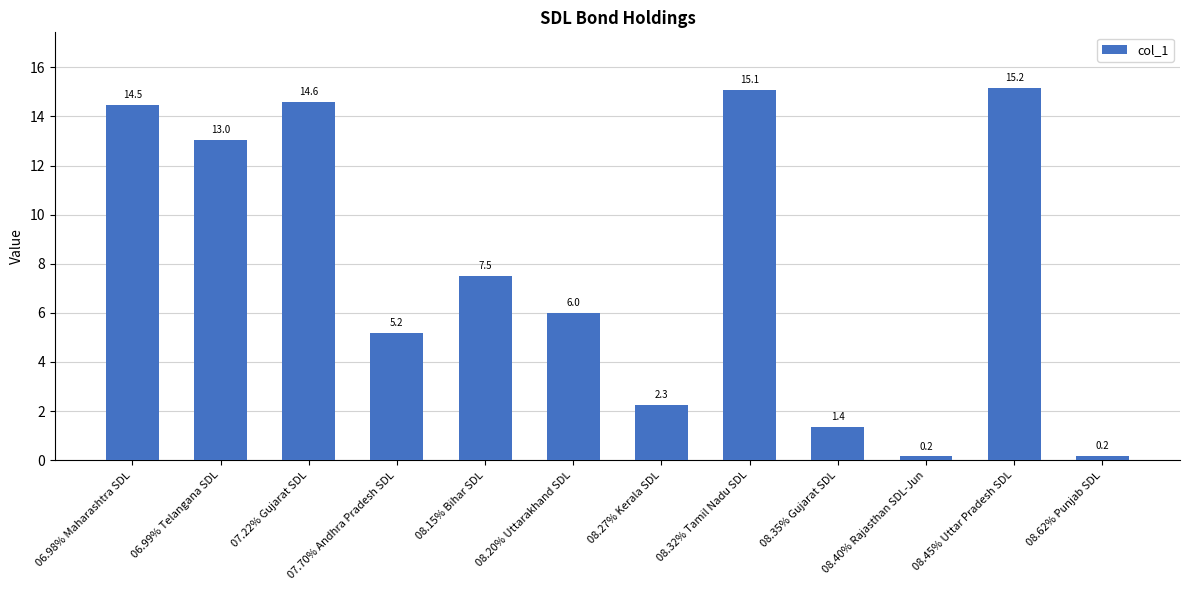

What is the minimum value shown in the chart?

0.2